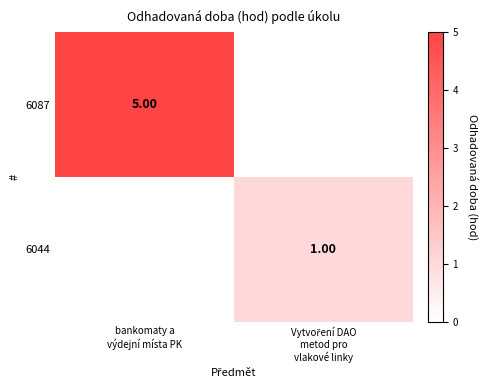

Which series has the largest total across all categories?

6087